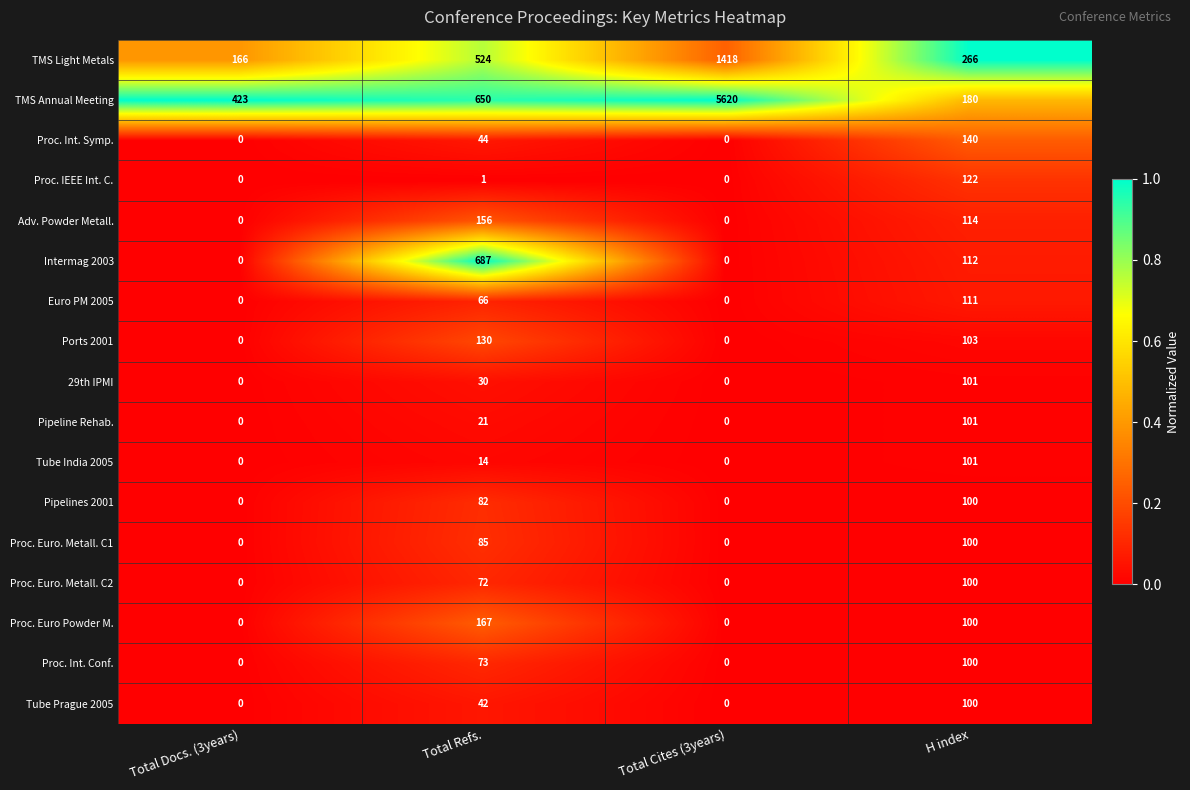

The Proc. Euro. Metall. C1 series shows 100 at H index. True or false?

True